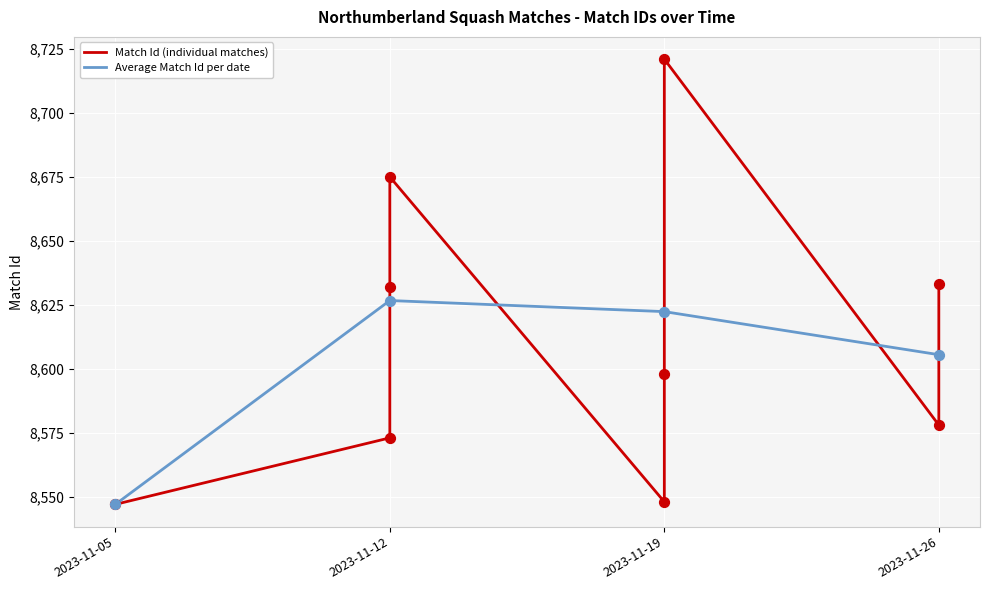

Which has a higher value, 2023-11-12 or 2023-11-12?

2023-11-12